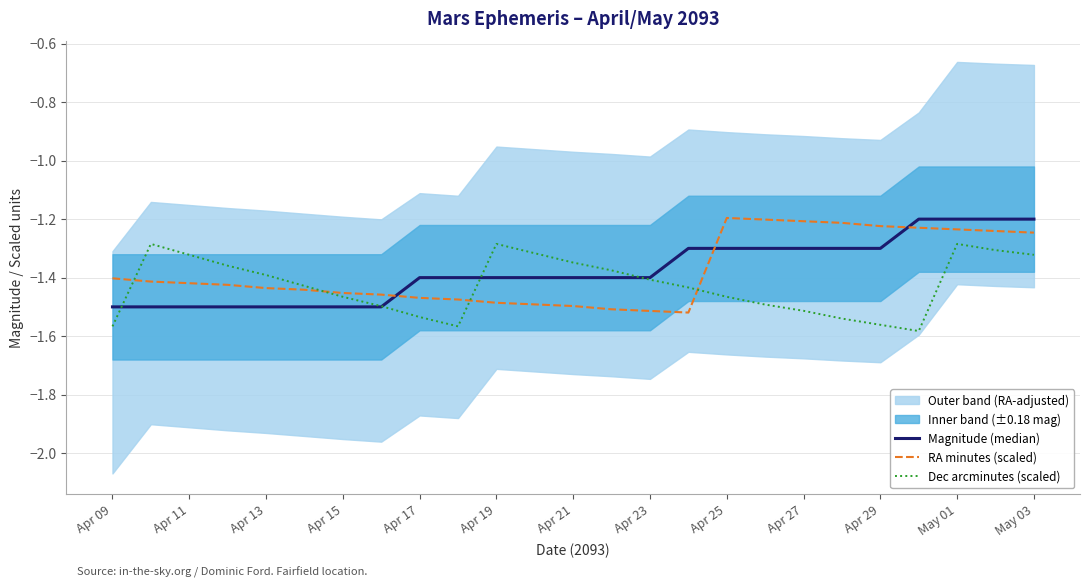

True or false: RA minutes (scaled) has a value of -1.8 at 19.

False